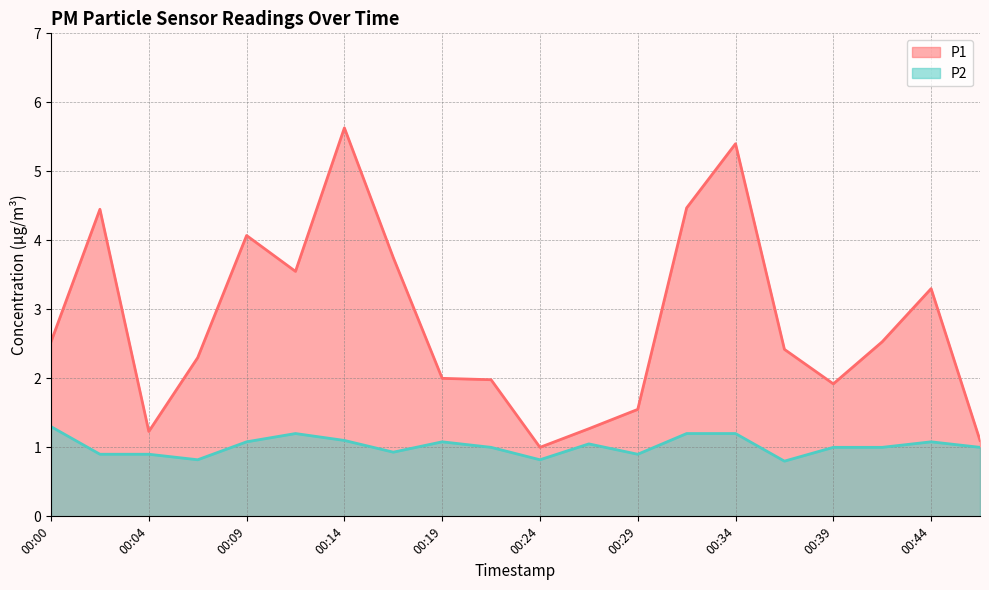

True or false: P1 has a value of 2.0 at 00:22.

True